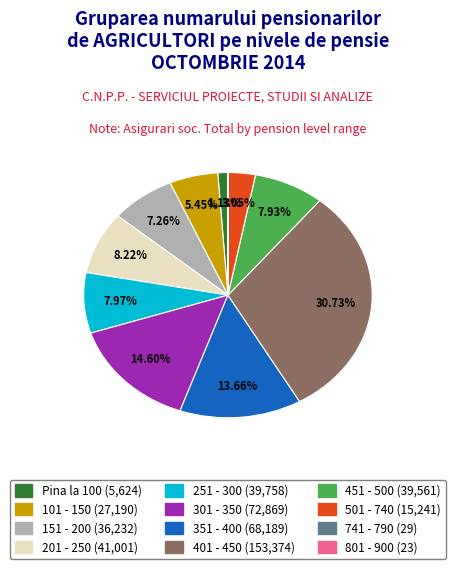

To the nearest percent, what portion does Pina la 100 represent?

1%